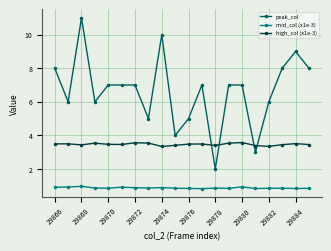

What is the average value of the mid_col (x1e-3) series?

0.9